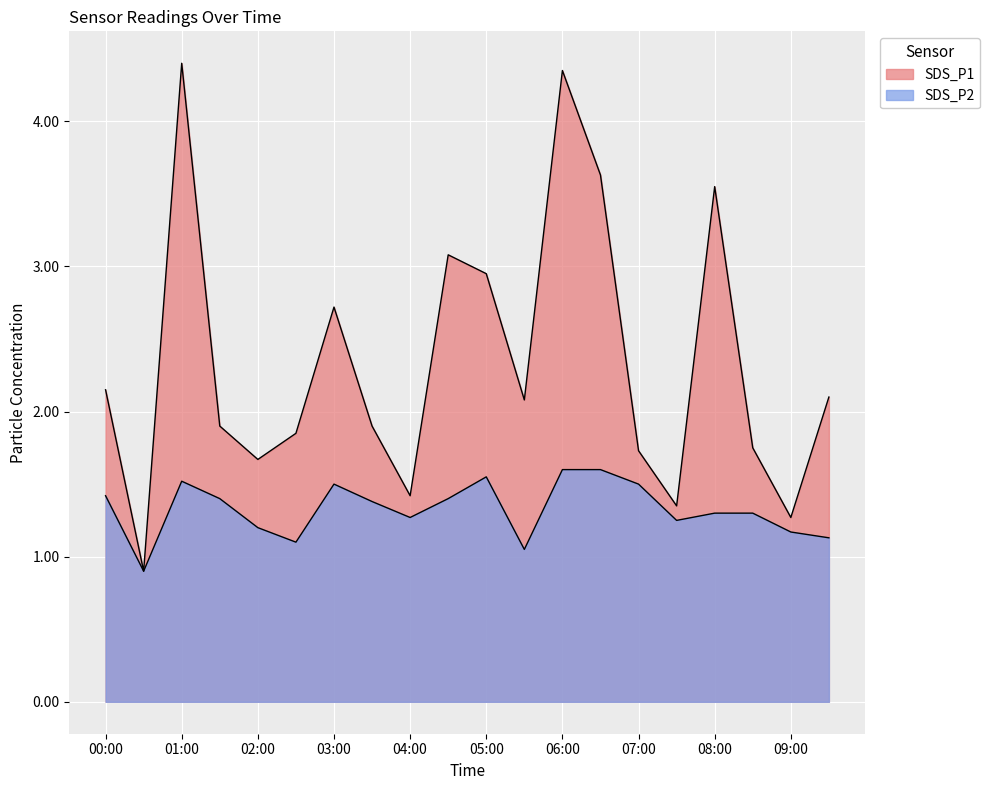

Reading left to right, extract all data points from this chart.

SDS_P1: 00:00=2.1	00:30=0.9	01:00=4.4	01:30=1.9	02:00=1.7	02:30=1.9	03:00=2.7	03:30=1.9	04:00=1.4	04:30=3.1	05:00=3.0	05:30=2.1	06:00=4.3	06:30=3.6	07:00=1.7	07:30=1.4	08:00=3.5	08:30=1.8	09:00=1.3	09:30=2.1
SDS_P2: 00:00=1.4	00:30=0.9	01:00=1.5	01:30=1.4	02:00=1.2	02:30=1.1	03:00=1.5	03:30=1.4	04:00=1.3	04:30=1.4	05:00=1.6	05:30=1.1	06:00=1.6	06:30=1.6	07:00=1.5	07:30=1.2	08:00=1.3	08:30=1.3	09:00=1.2	09:30=1.1